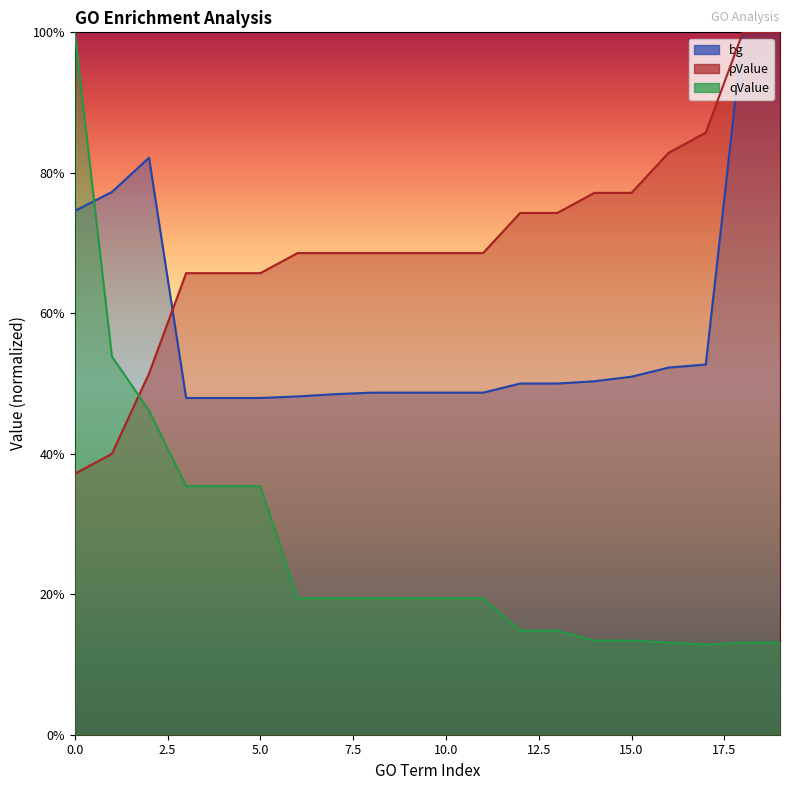

In bg, how many points are higher than both neighbors (excluding endpoints)?

1